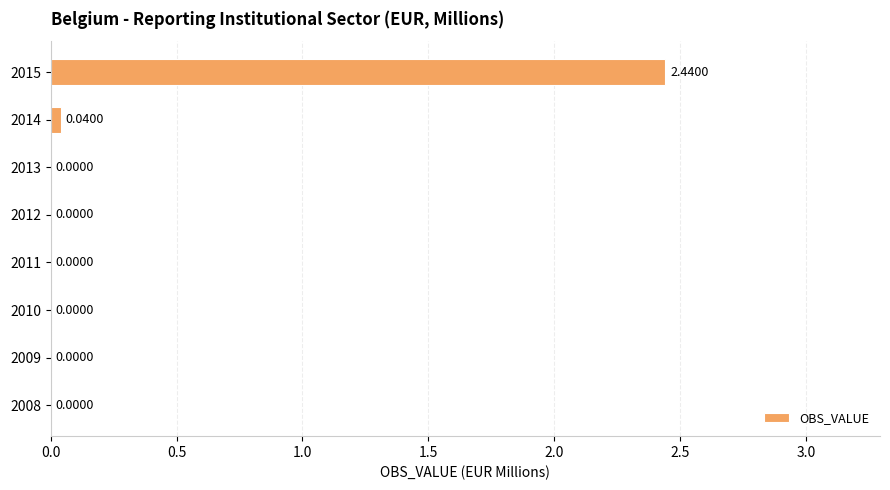

What is the sum of all values?

2.5